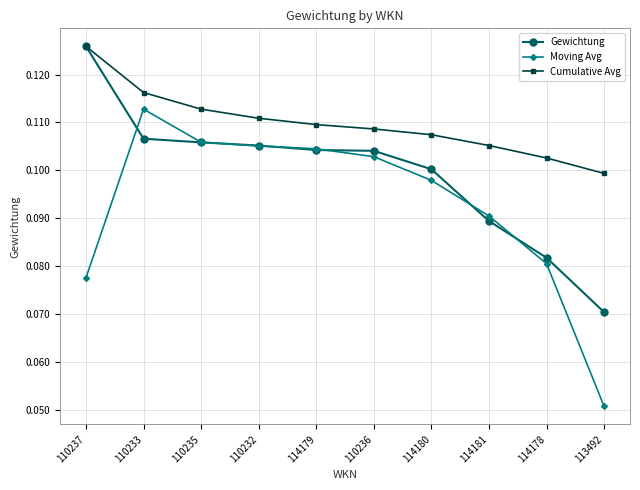

Is it true that Gewichtung equals 0.1 at 114178?

True